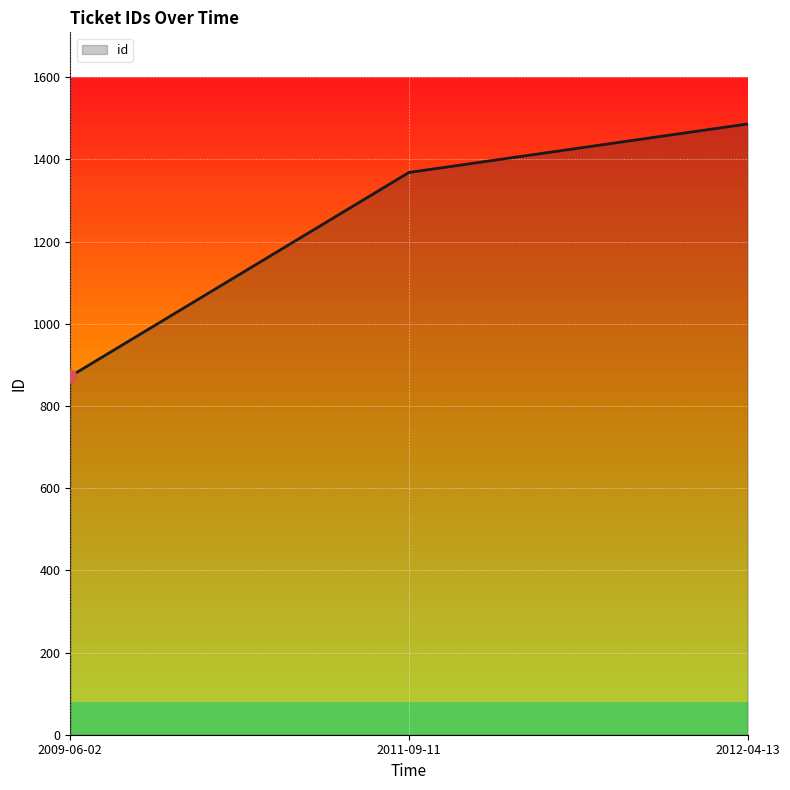

Between 2012-04-13 and 2011-09-11, which is larger?

2012-04-13